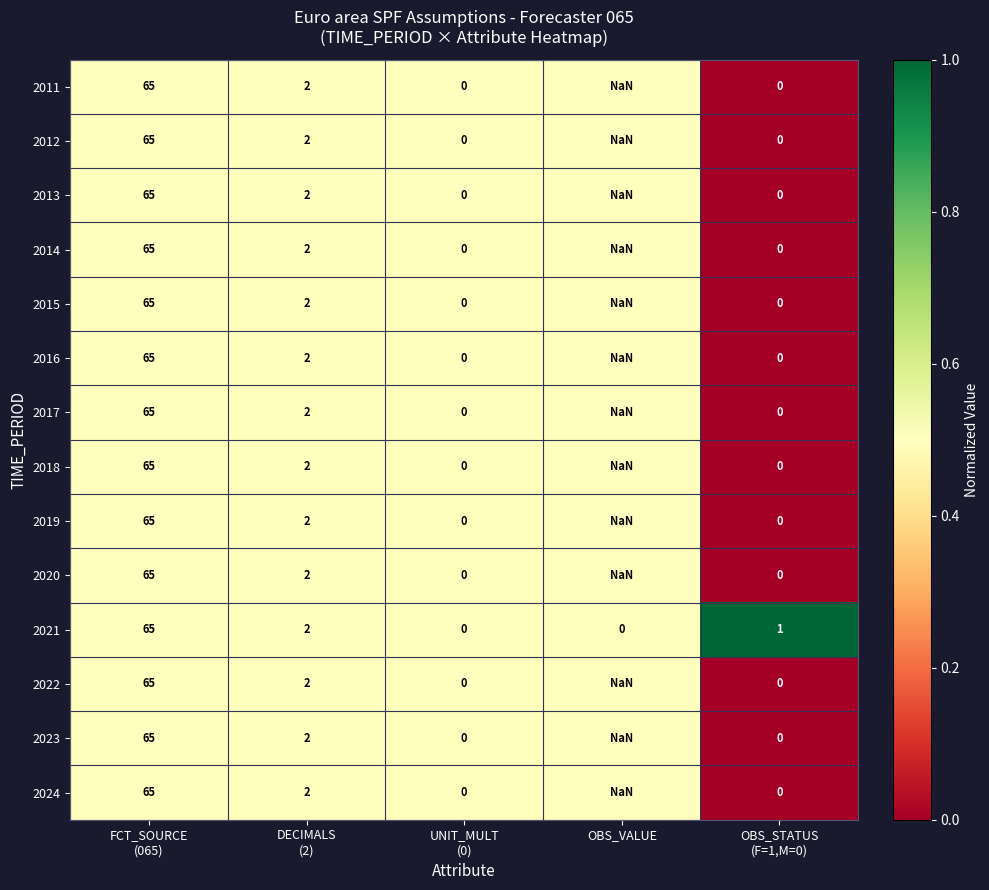

Count the number of data series in this chart.

14